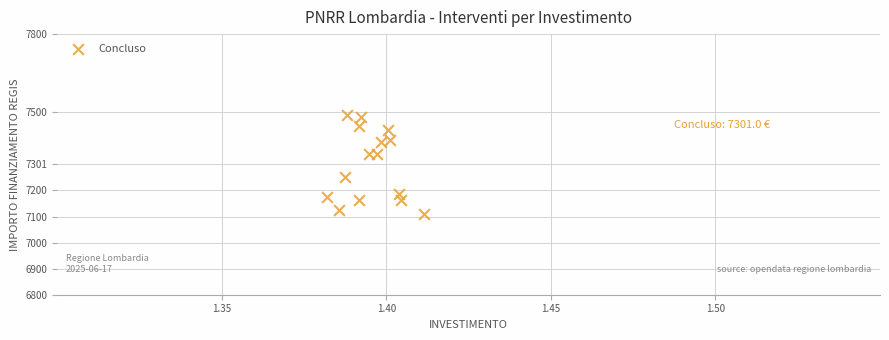

What is the range of Y values (max minus min)?

379.7